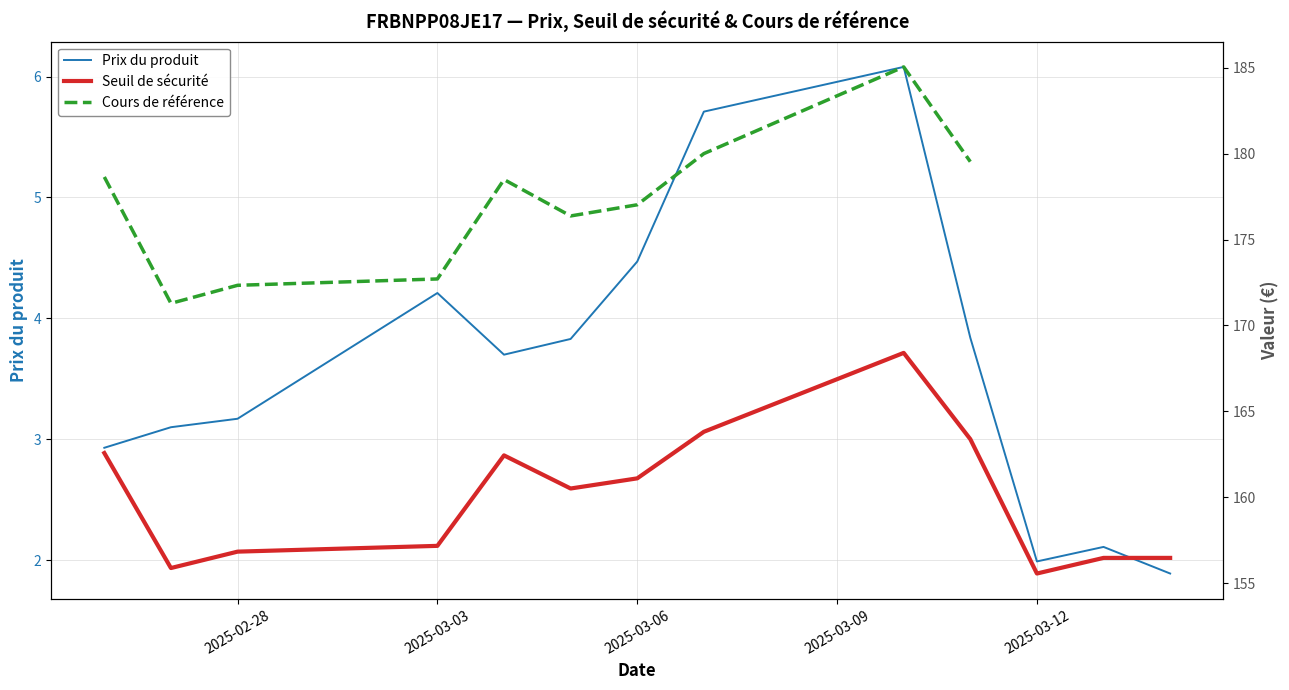

The value of Prix du produit at 2025-03-12 is 0.8. True or false?

False